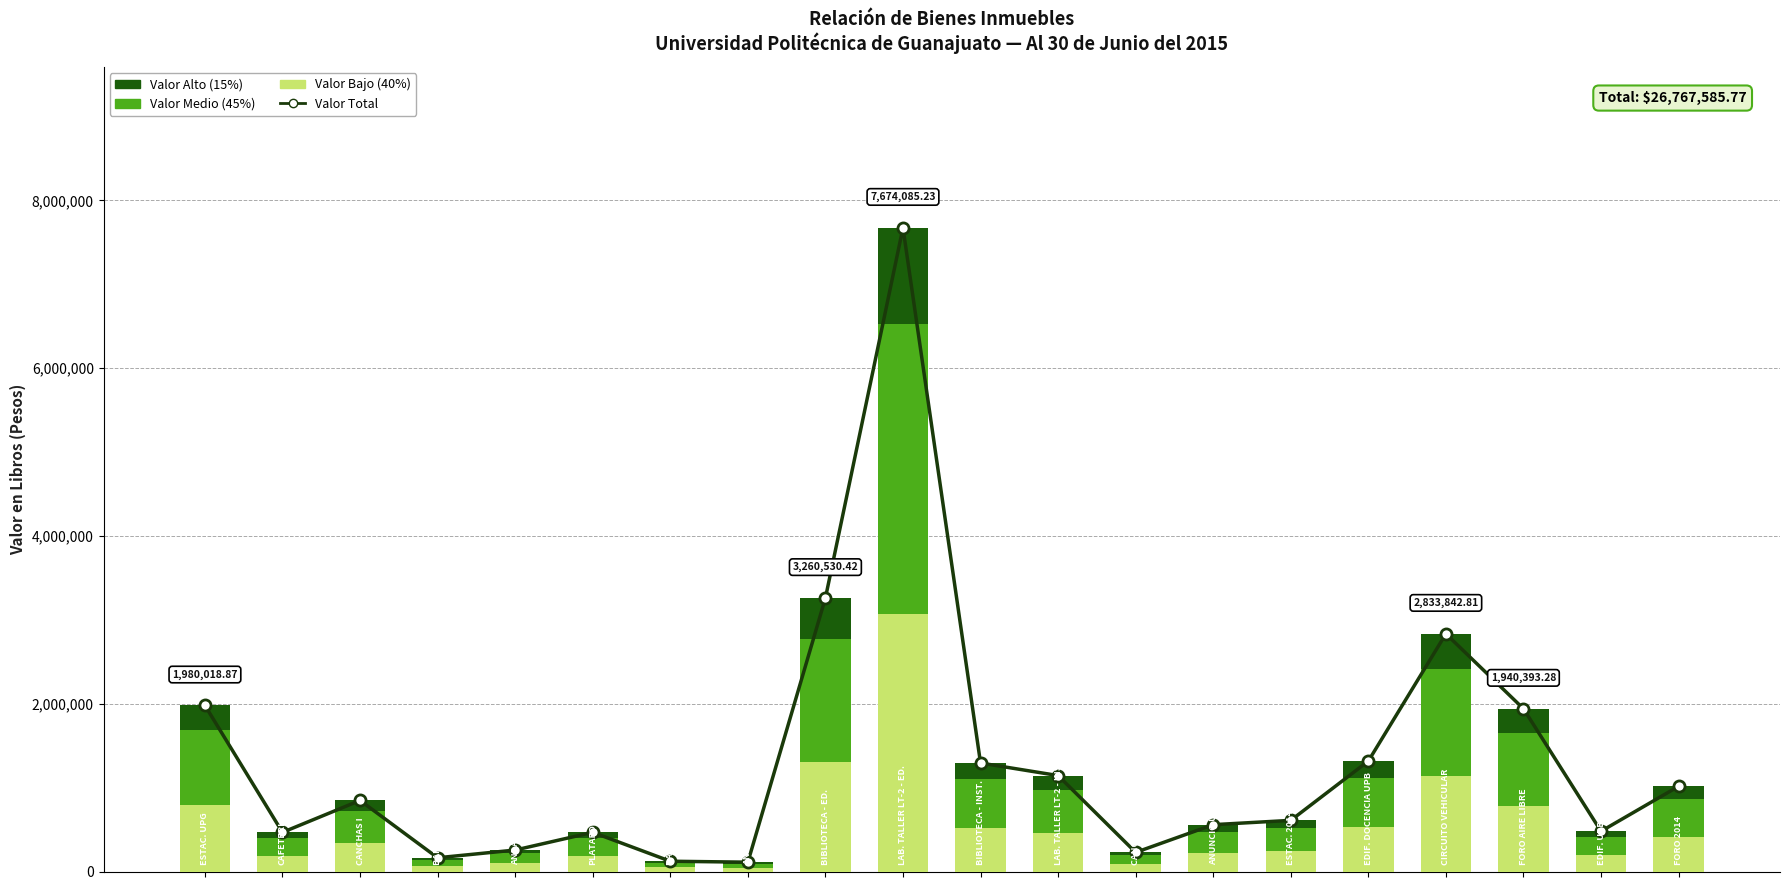

What is the total value across all series at 12?

455915.8